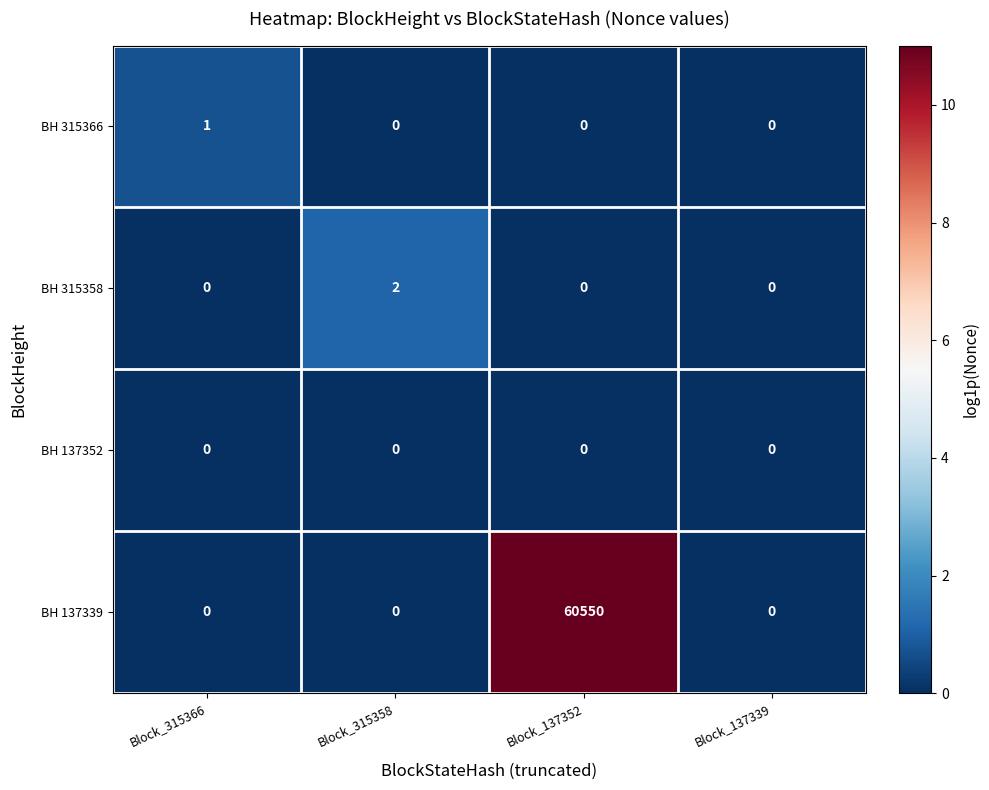

At which category is the sum across all series the highest?

Block_137352